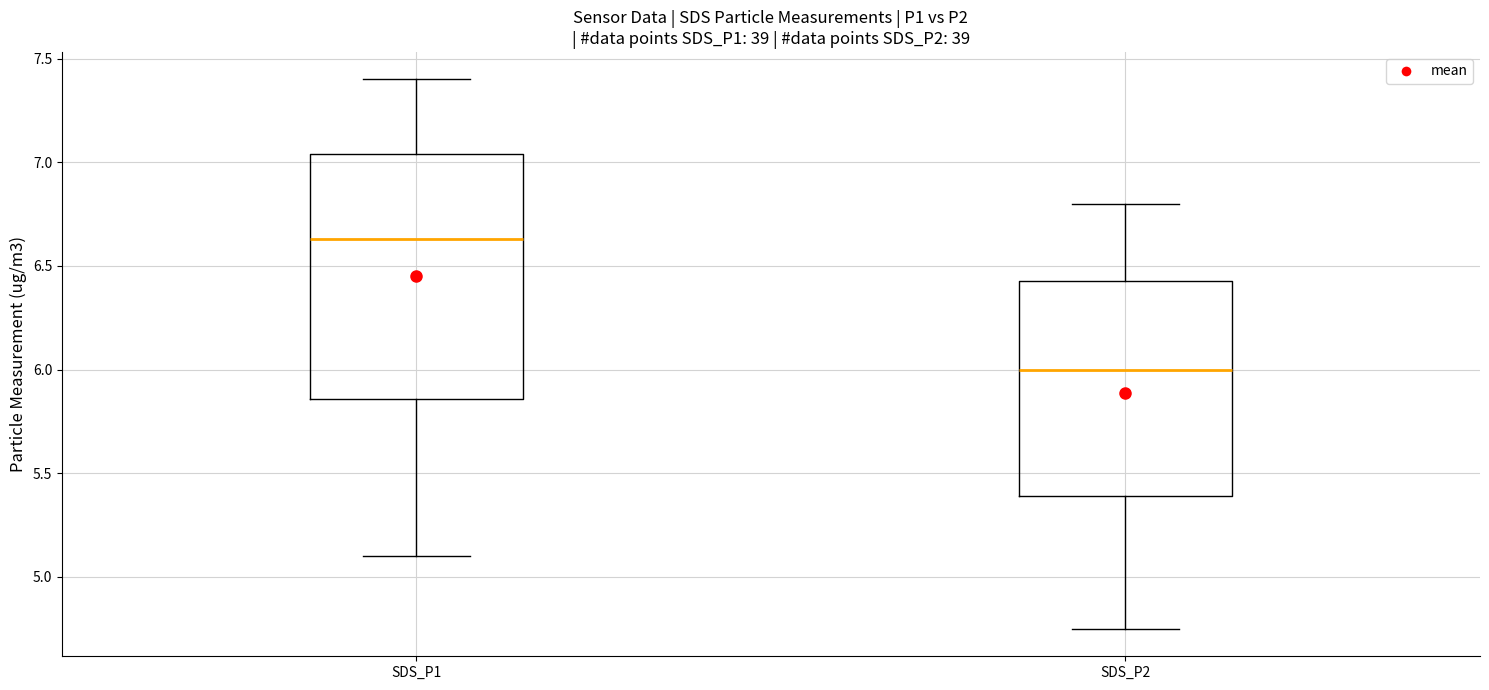

Comparing the boxes themselves (not the whiskers), which one is the tallest?

SDS_P1